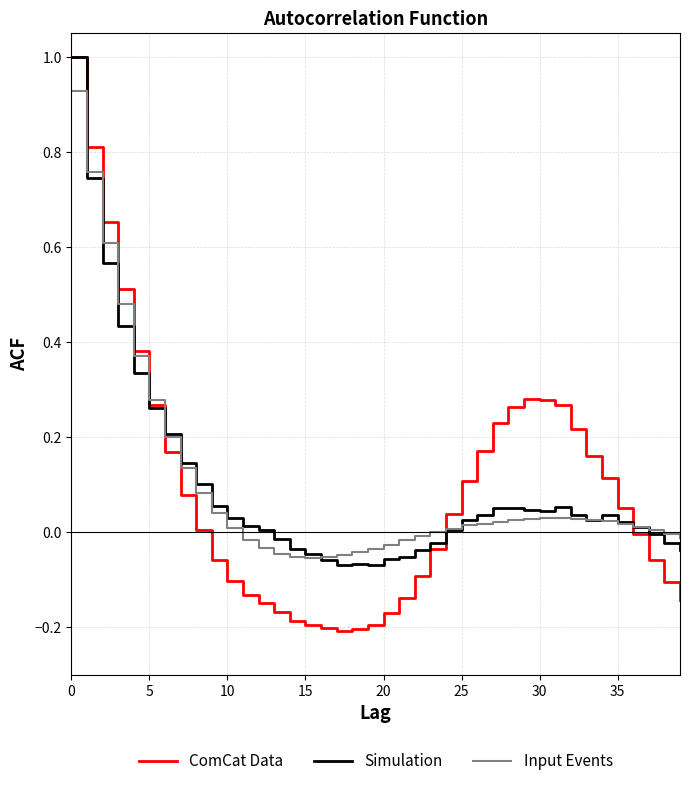

Which series has the widest spread of values?

ComCat Data